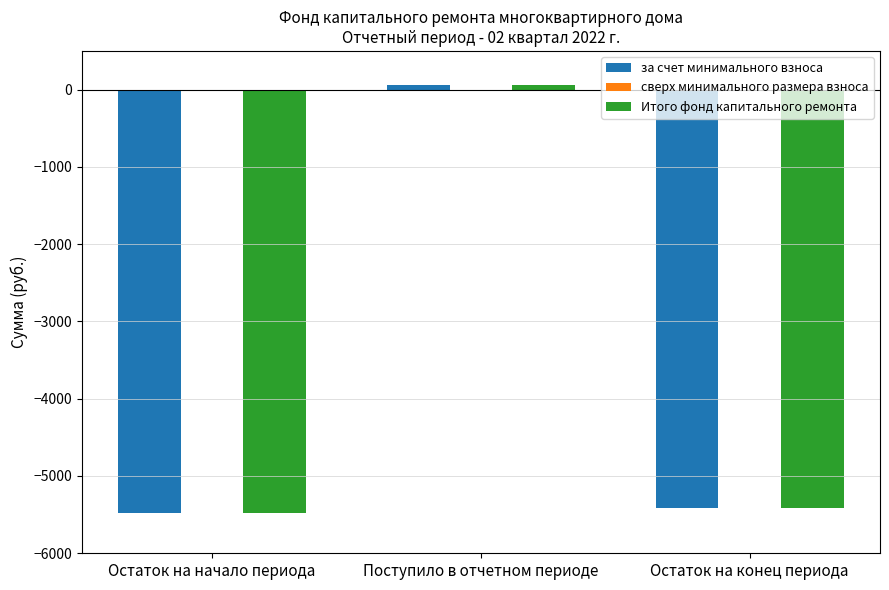

What is the total value across all series at Остаток на конец периода?

-10833.0